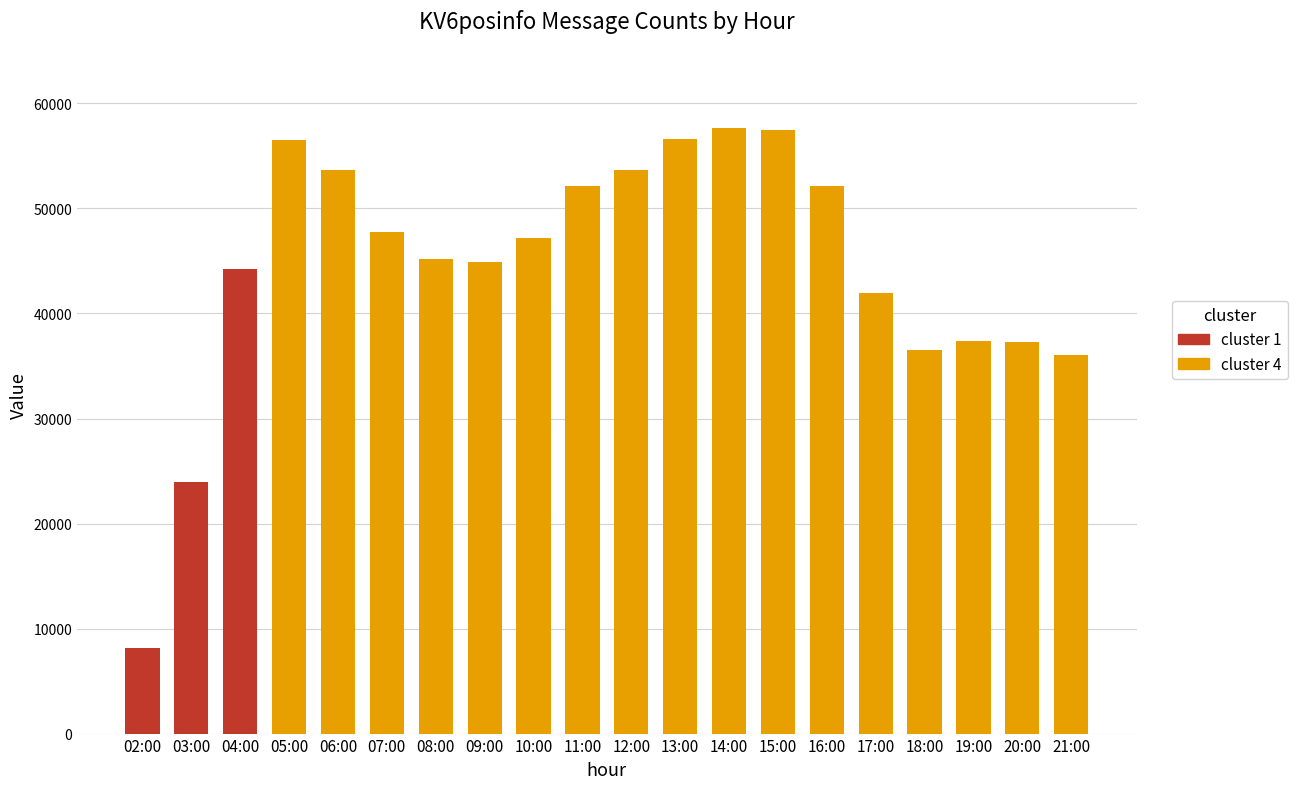

What is the difference between the values at 14:00 and 21:00?

21559